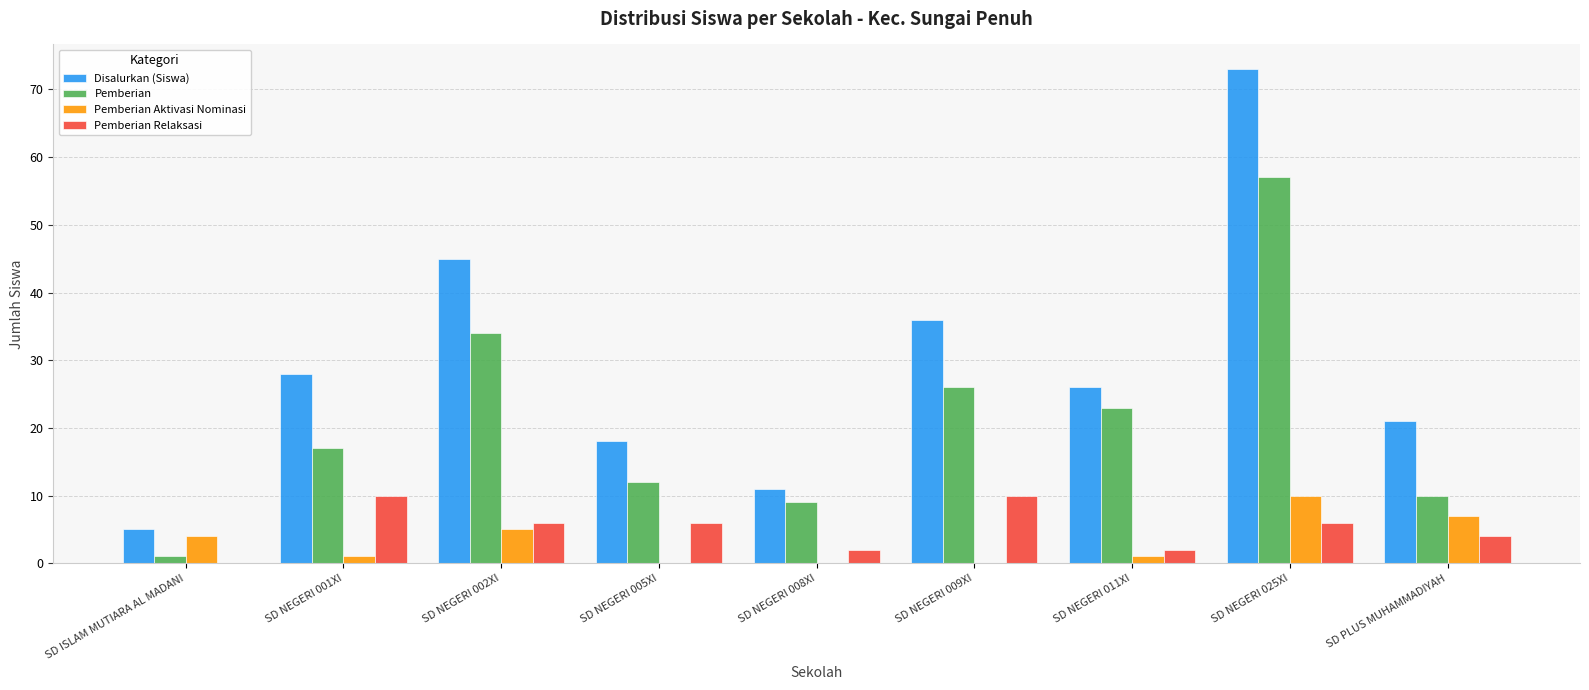

Between SD NEGERI 009XI and SD NEGERI 025XI, which series saw the biggest shift?

Disalurkan (Siswa)